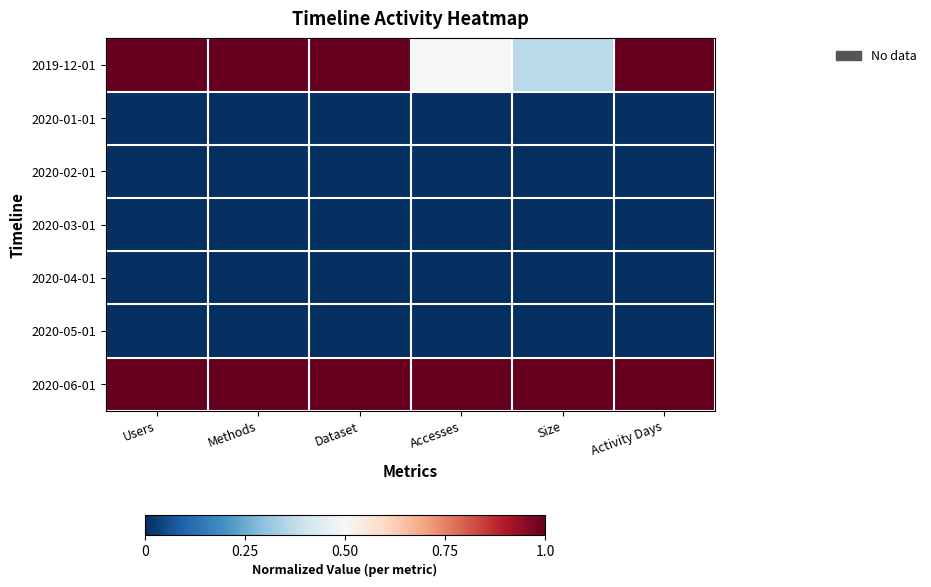

At which category is the sum across all series the highest?

Users